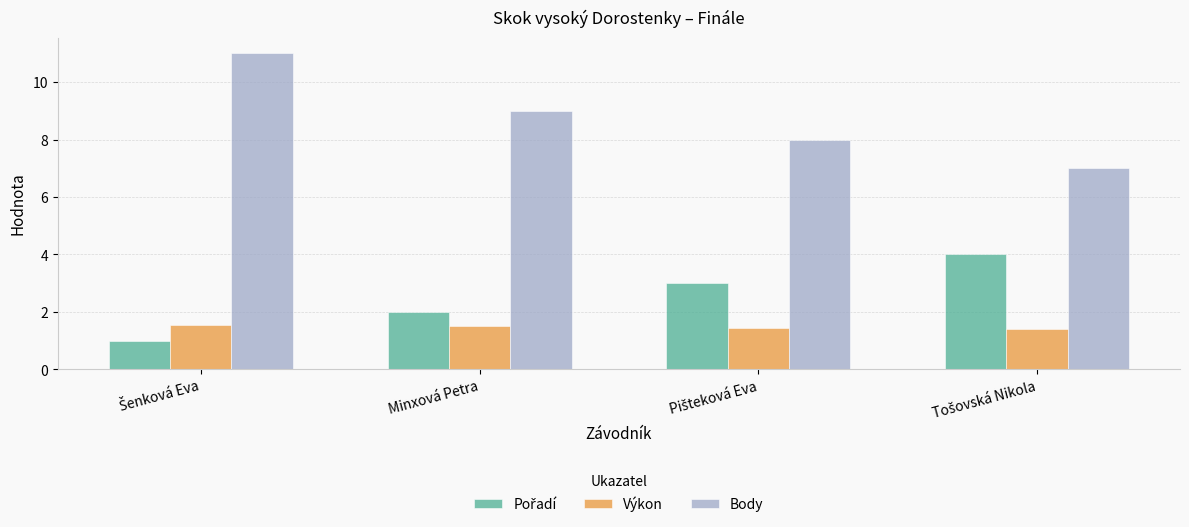

What is the sum of all Výkon values?

5.9